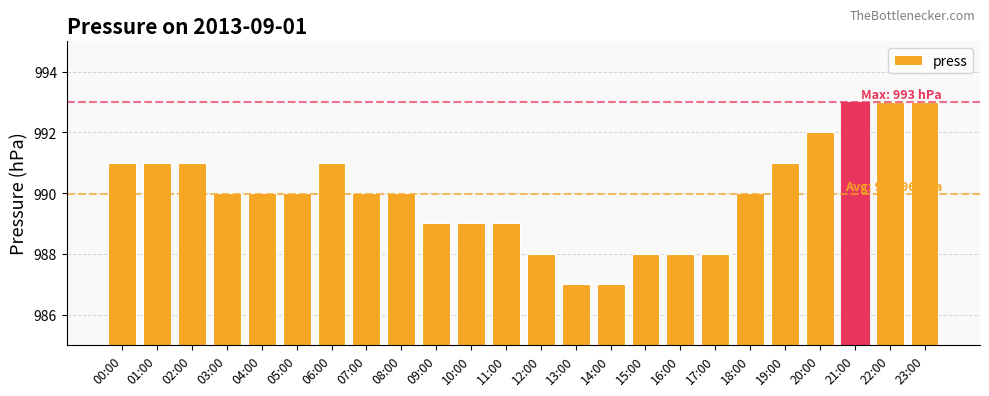

What is the value of the 3rd bar from the left?

991